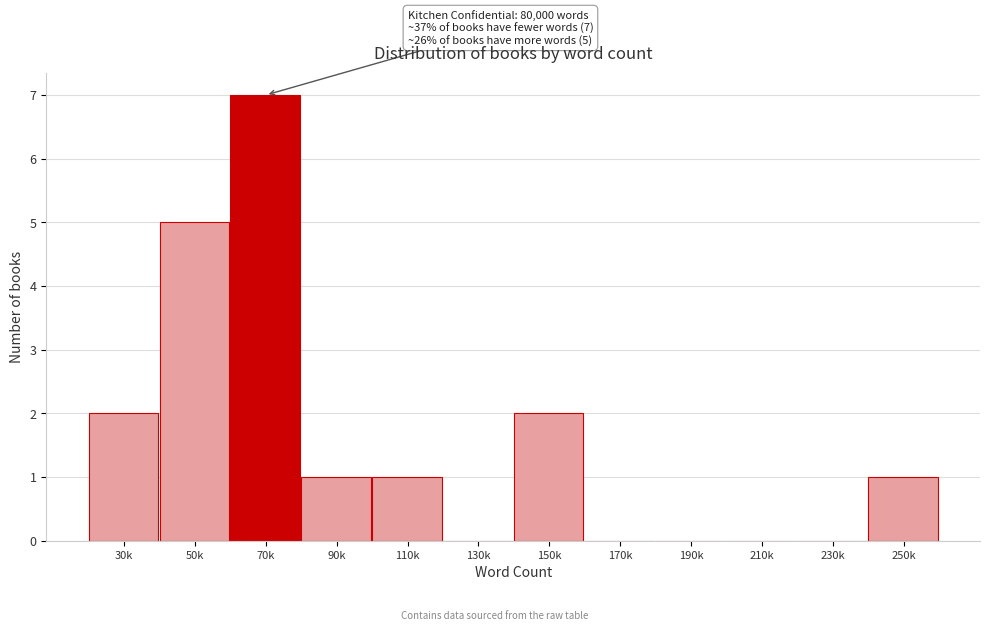

Reading right to left, what are all the values shown in this chart?

250k=1	230k=0	210k=0	190k=0	170k=0	150k=2	130k=0	110k=1	90k=1	70k=7	50k=5	30k=2